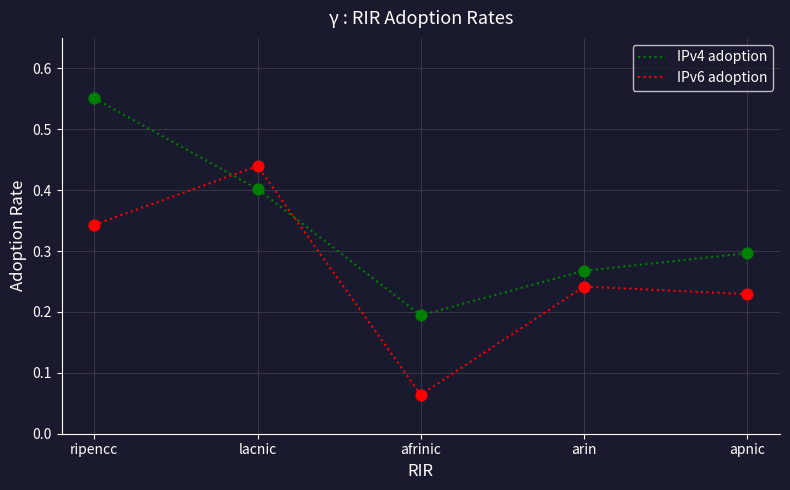

Is the value of IPv6 adoption at afrinic greater than the value of IPv4 adoption at afrinic?

No